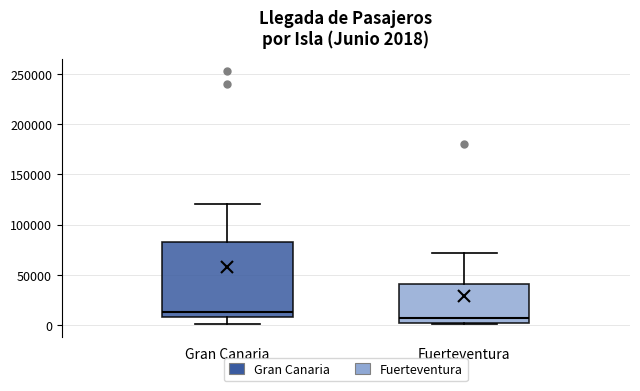

Which box is the tallest, from its lower edge to its upper edge?

Gran Canaria